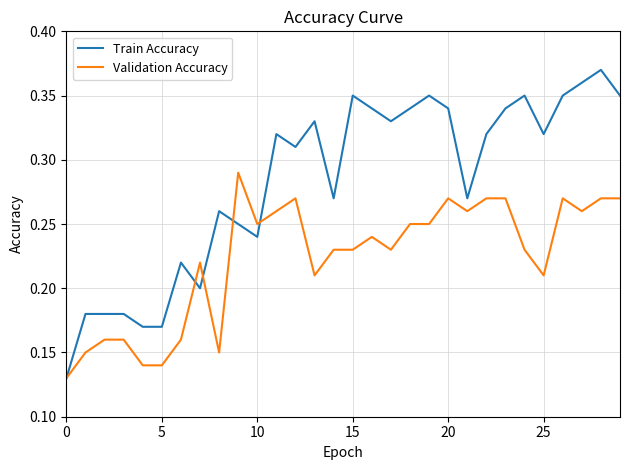

Which series has the largest total across all categories?

Train Accuracy